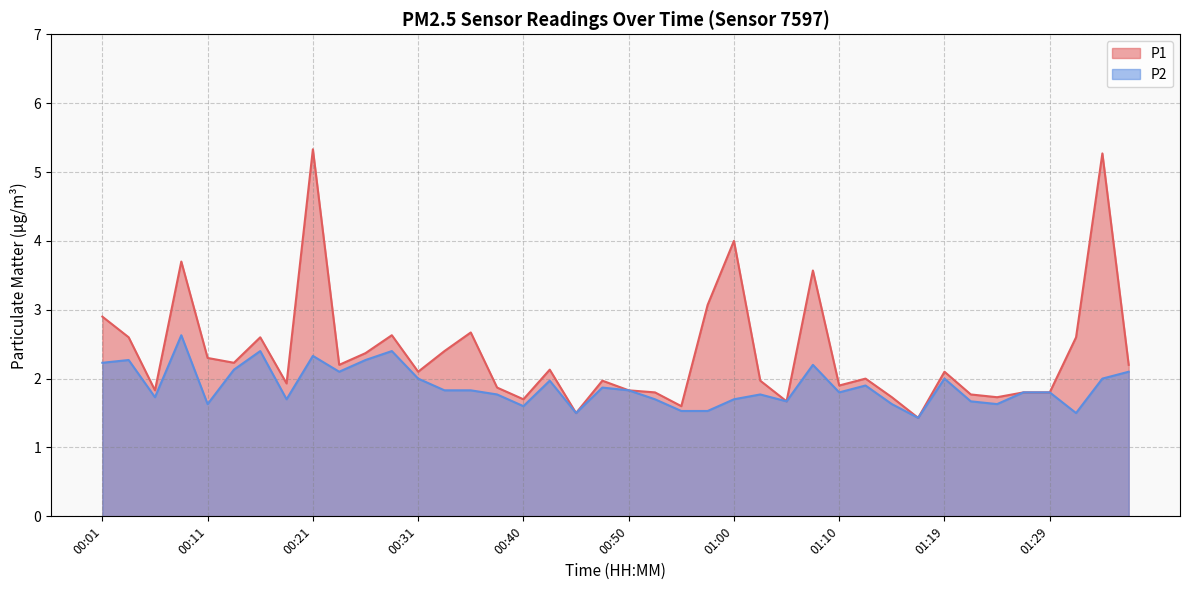

How many series are shown in this chart?

2